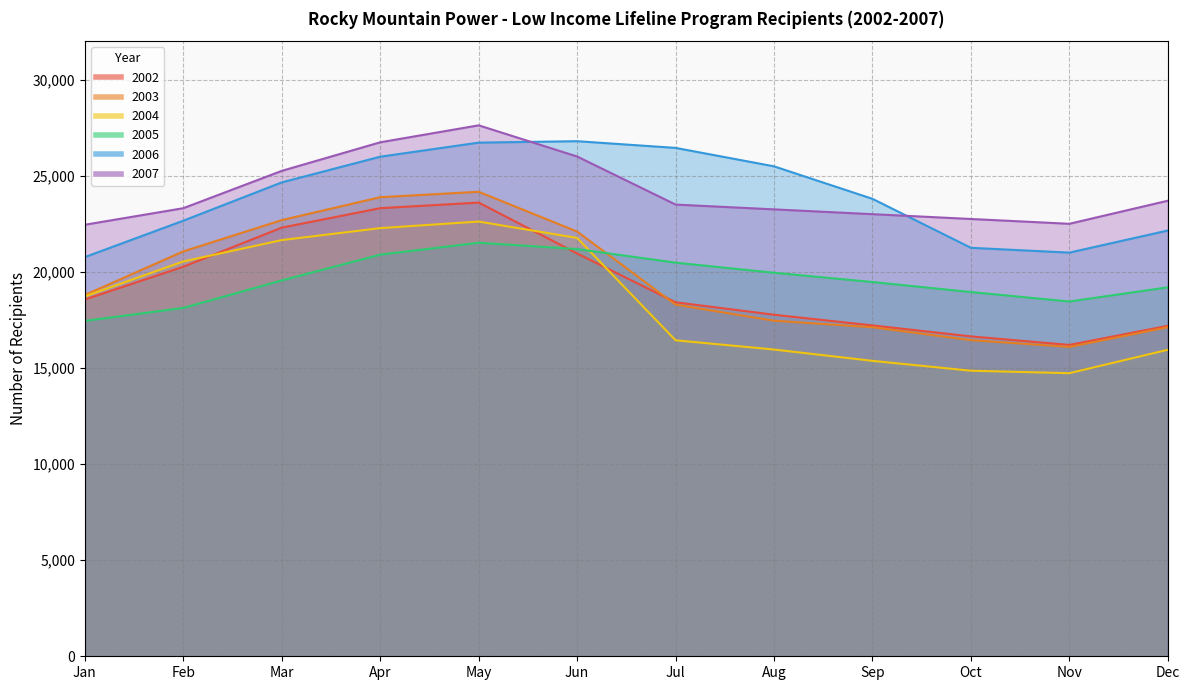

The value of 2004 at Sep is 25617. True or false?

False